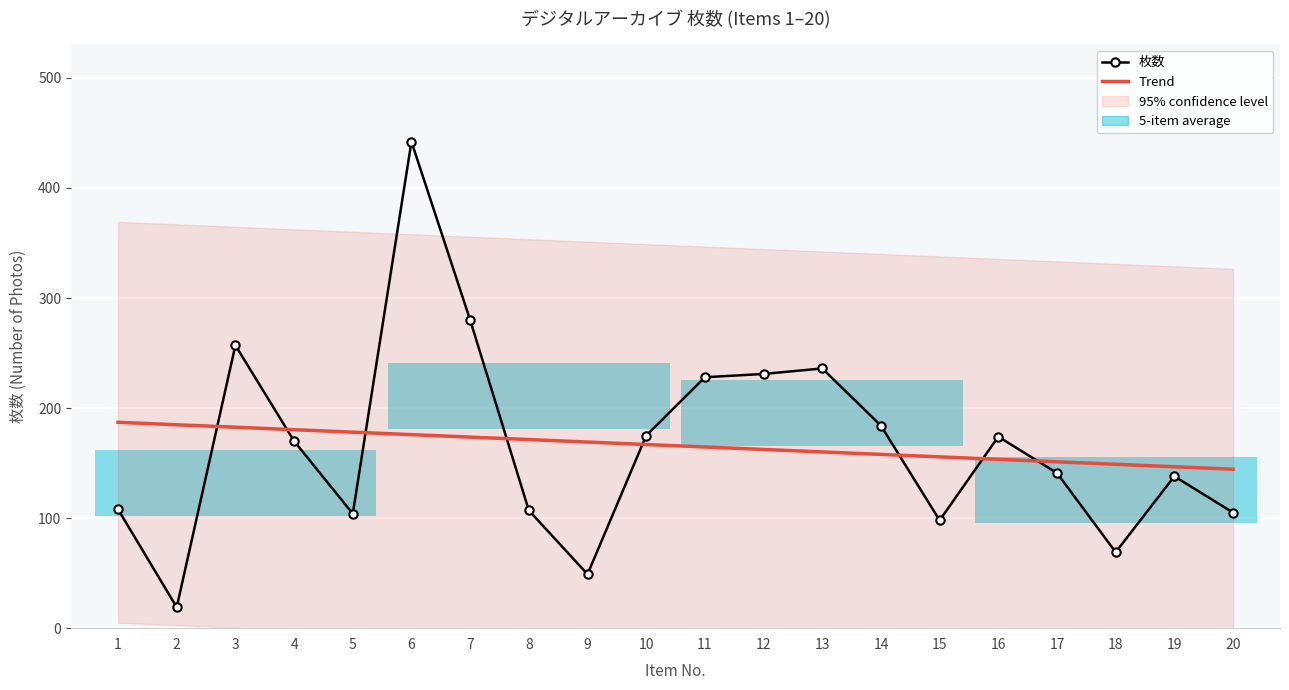

At which label is Trend closest to 165?

11